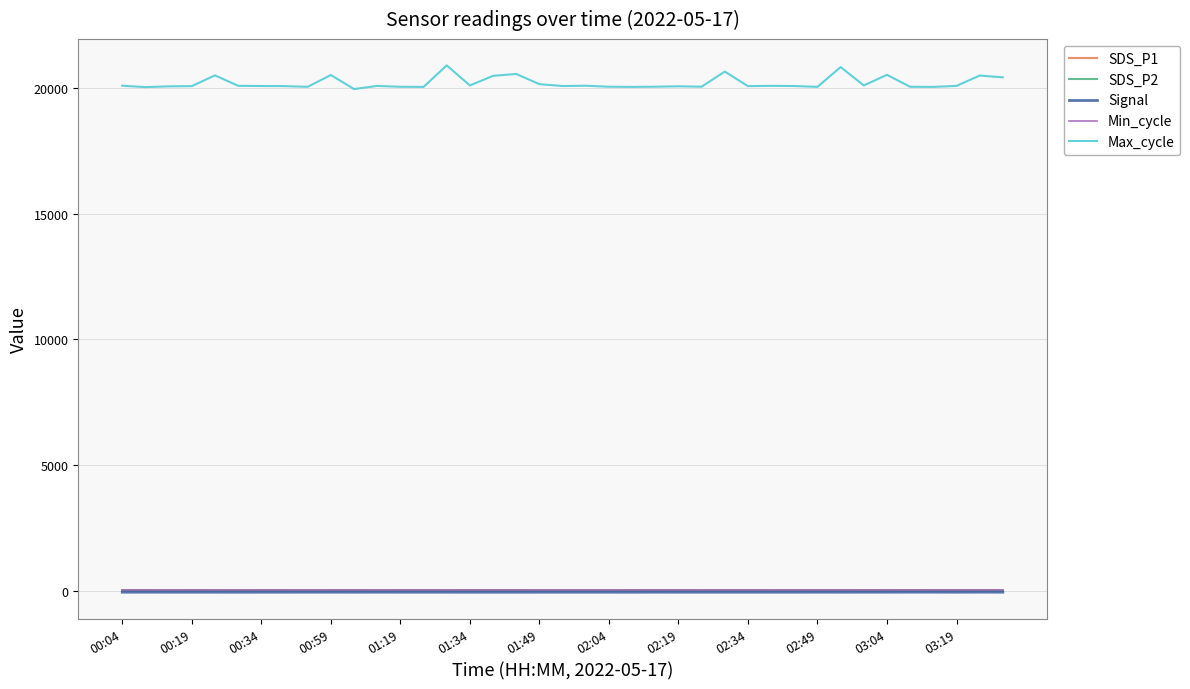

Which series has the widest spread of values?

Max_cycle